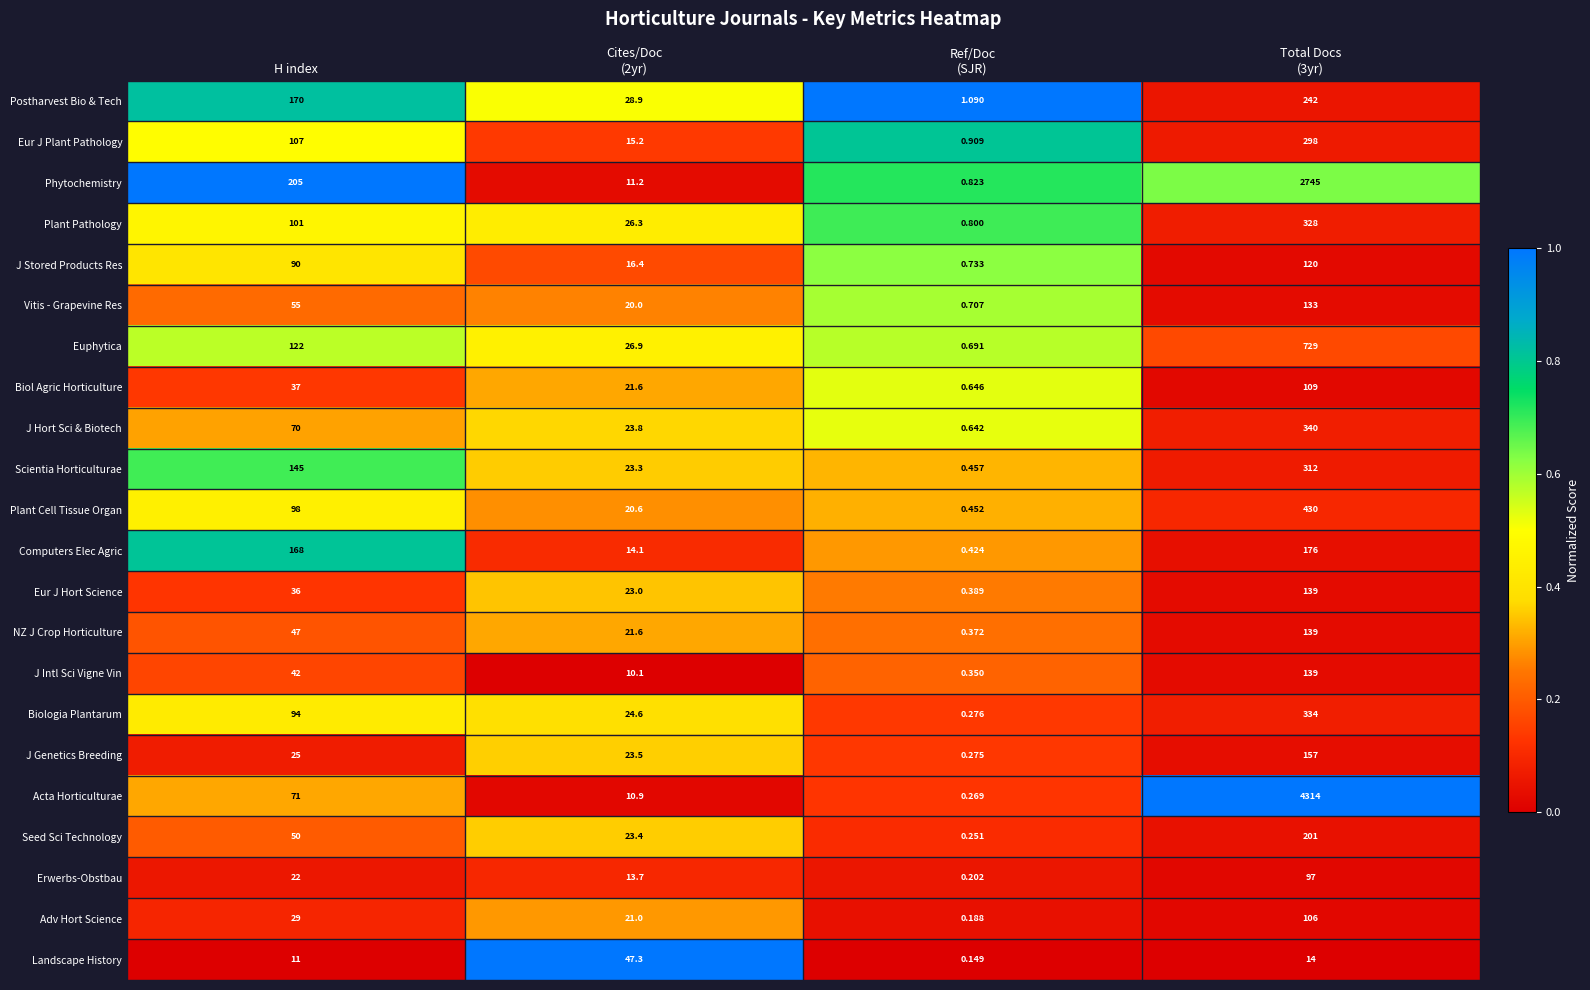

What is the difference between the highest and lowest values at Cites/Doc
(2yr)?

37.2